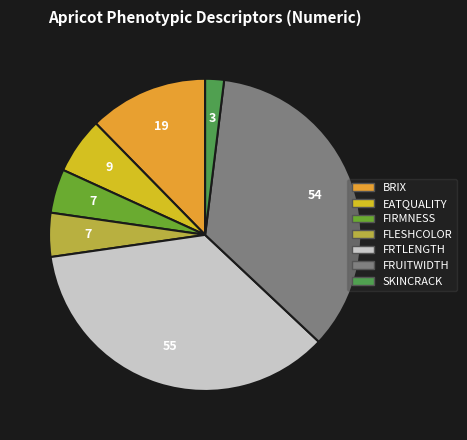

Is it true that SKINCRACK is 2% of the pie?

True